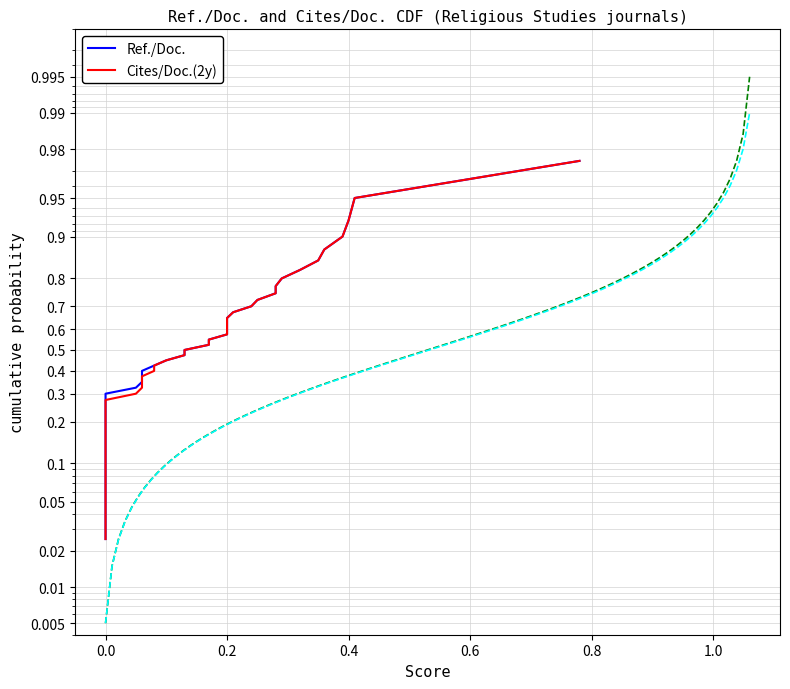

True or false: Cites/Doc.(2y) has more than 1 points higher than both neighbors.

False